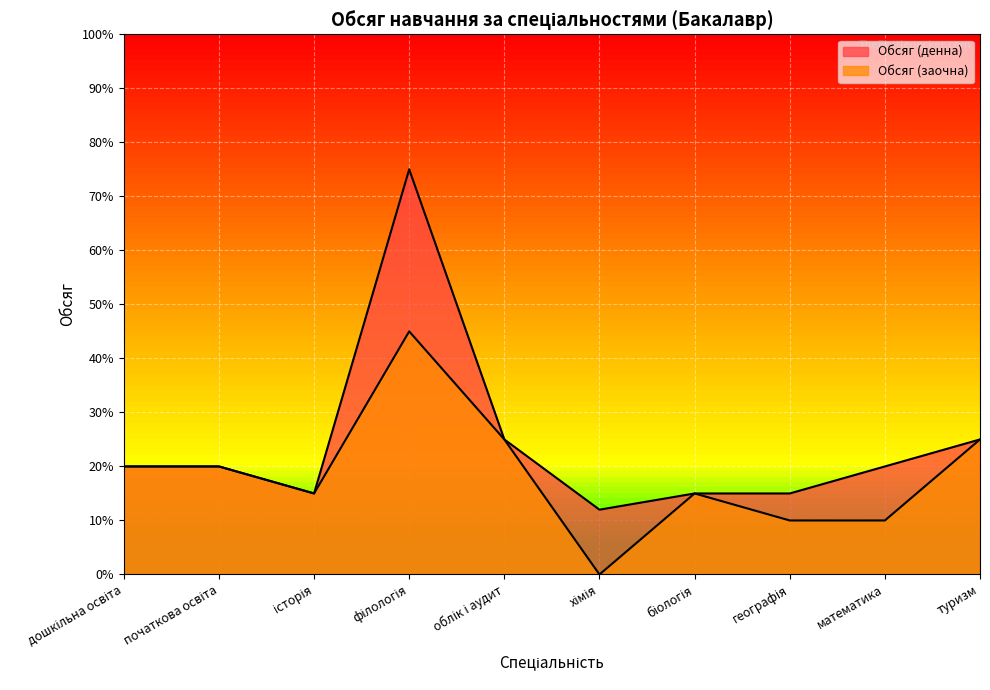

Which category has the lowest value across all series?

хімія